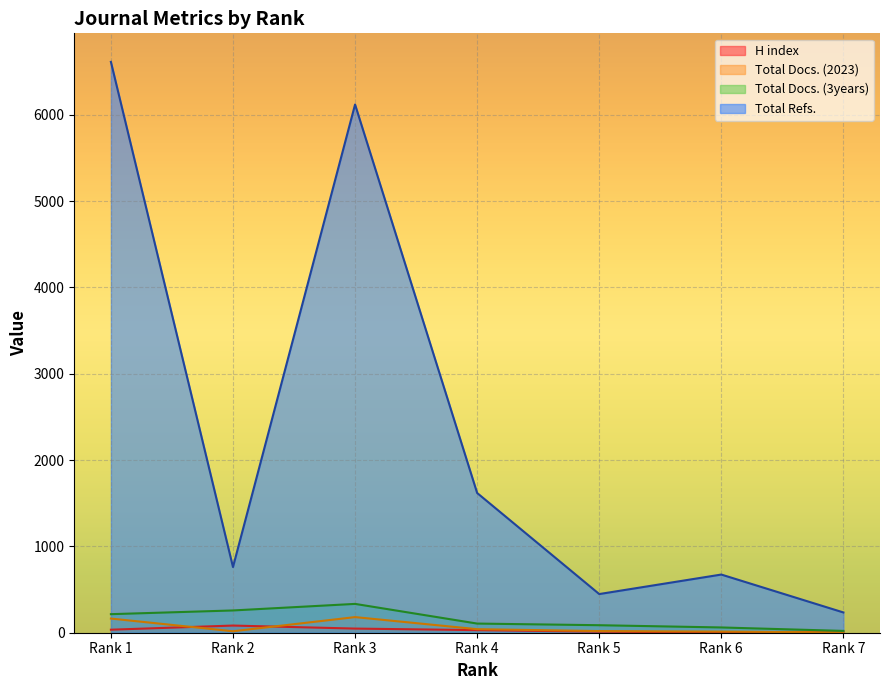

How many values in the Total Docs. (3years) series exceed 106?

3